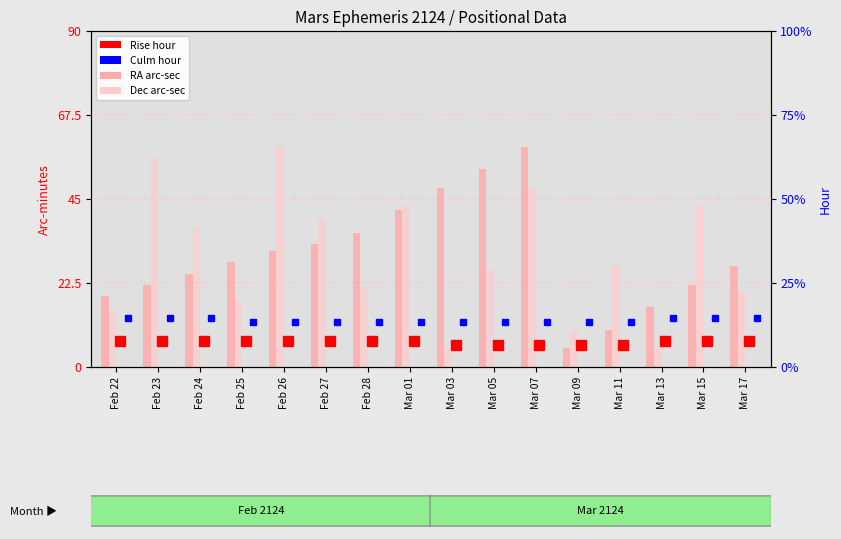

What is the spread (max minus min) of values at Mar 07?

11